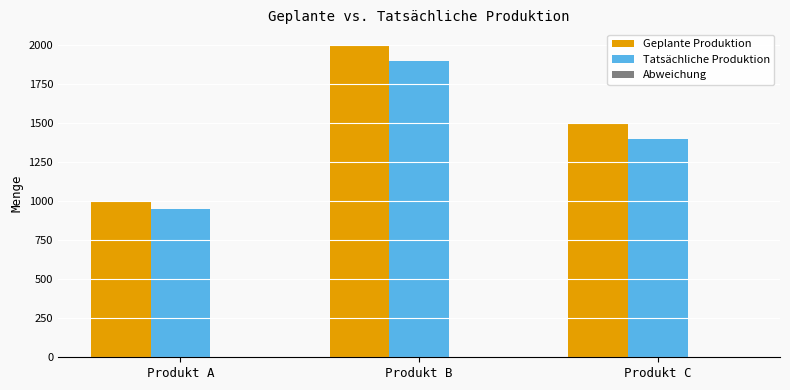

At which label is Tatsächliche Produktion closest to 1425?

Produkt C